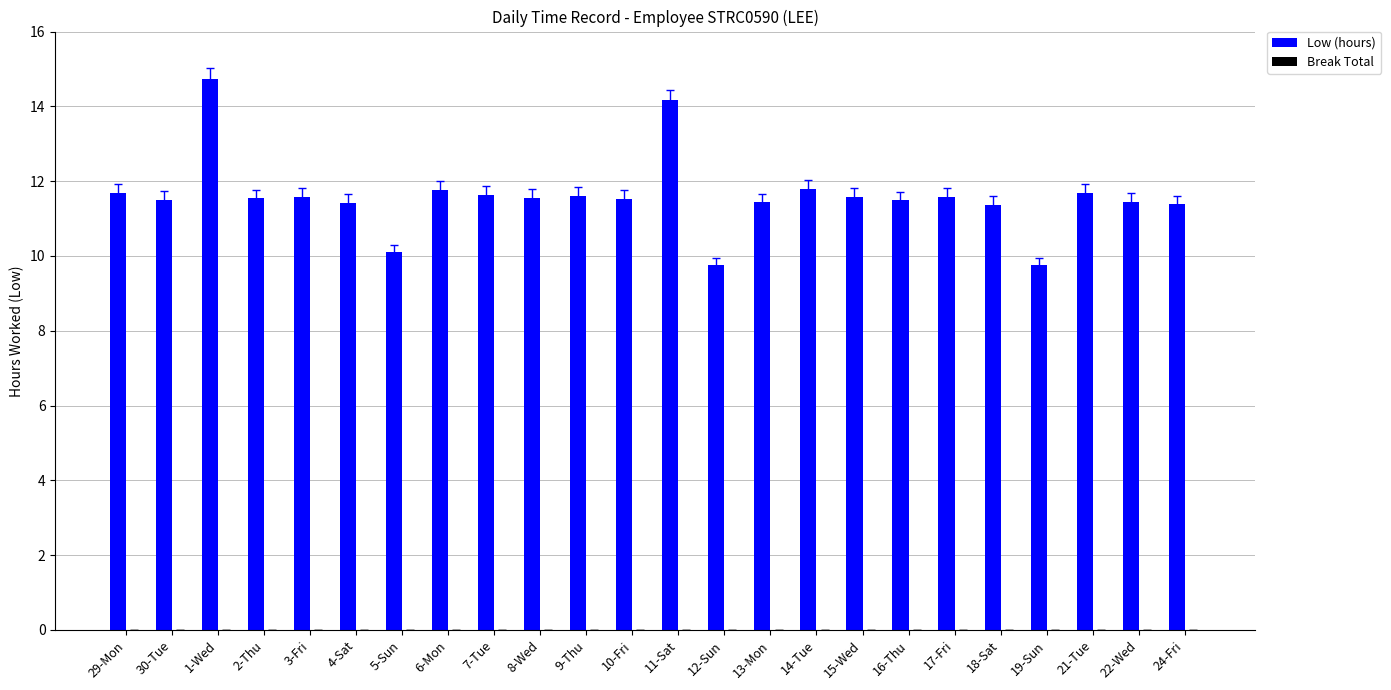

Count the number of data series in this chart.

1